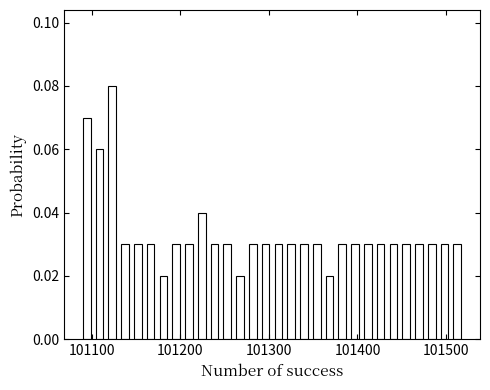

Around what value on the x-axis is the tallest bar? Give the approximate position of its centre, as read against the axis.

101120